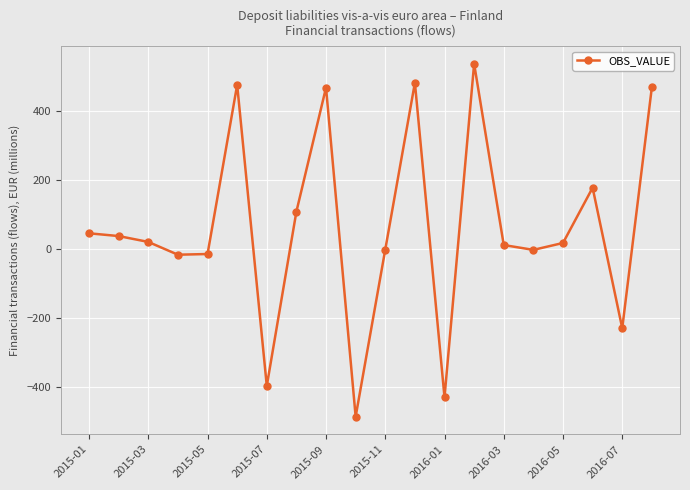

True or false: there are more than 0 points higher than both neighbors.

True